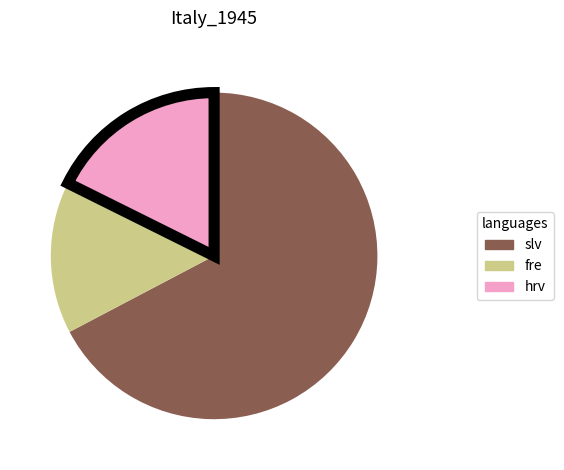

Count the number of slices in the pie.

3